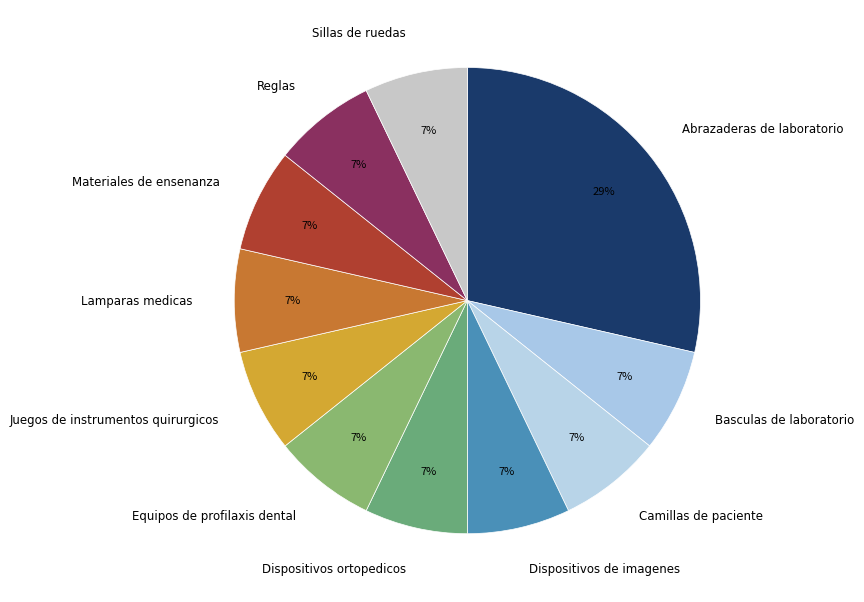

To the nearest percent, what is the average slice percentage?

9%